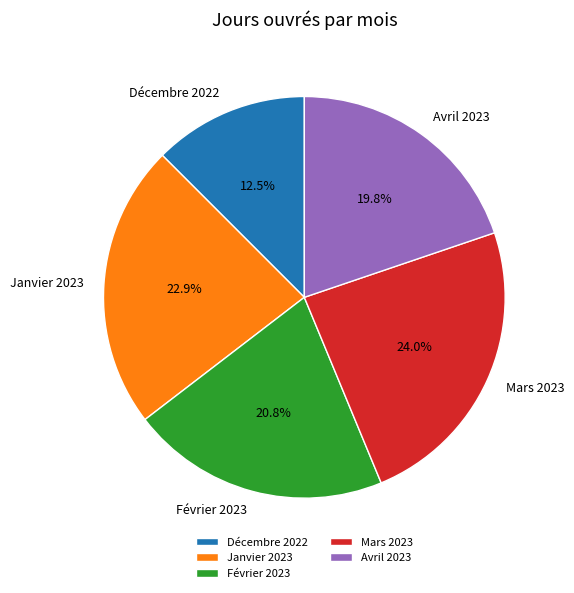

Rank the categories by value from highest to lowest.

Mars 2023, Janvier 2023, Février 2023, Avril 2023, Décembre 2022